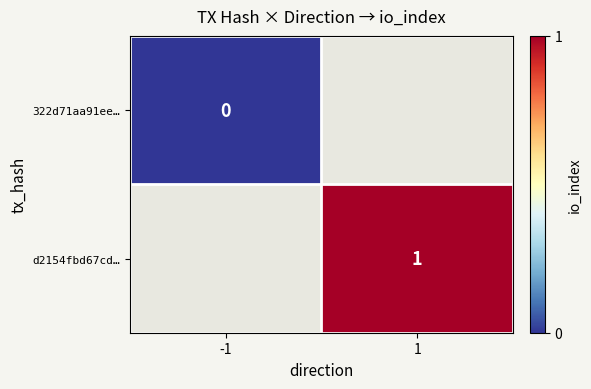

Is the value of d2154fbd67cd… at 1 greater than the value of 322d71aa91ee… at -1?

Yes